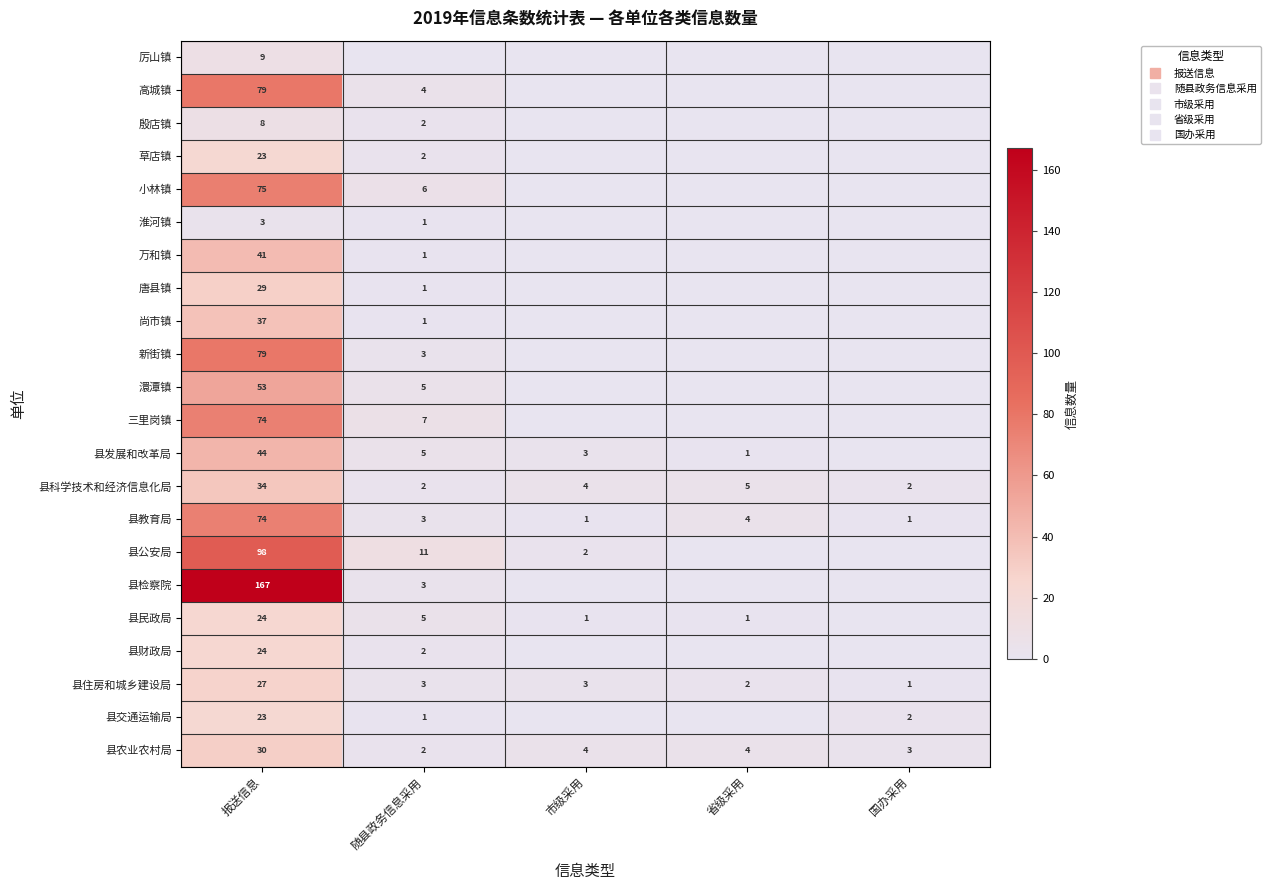

List the series in order of their peak value, highest first.

县检察院, 县公安局, 高城镇, 新街镇, 小林镇, 三里岗镇, 县教育局, 澴潭镇, 县发展和改革局, 万和镇, 尚市镇, 县科学技术和经济信息化局, 县农业农村局, 唐县镇, 县住房和城乡建设局, 县民政局, 县财政局, 草店镇, 县交通运输局, 厉山镇, 殷店镇, 淮河镇